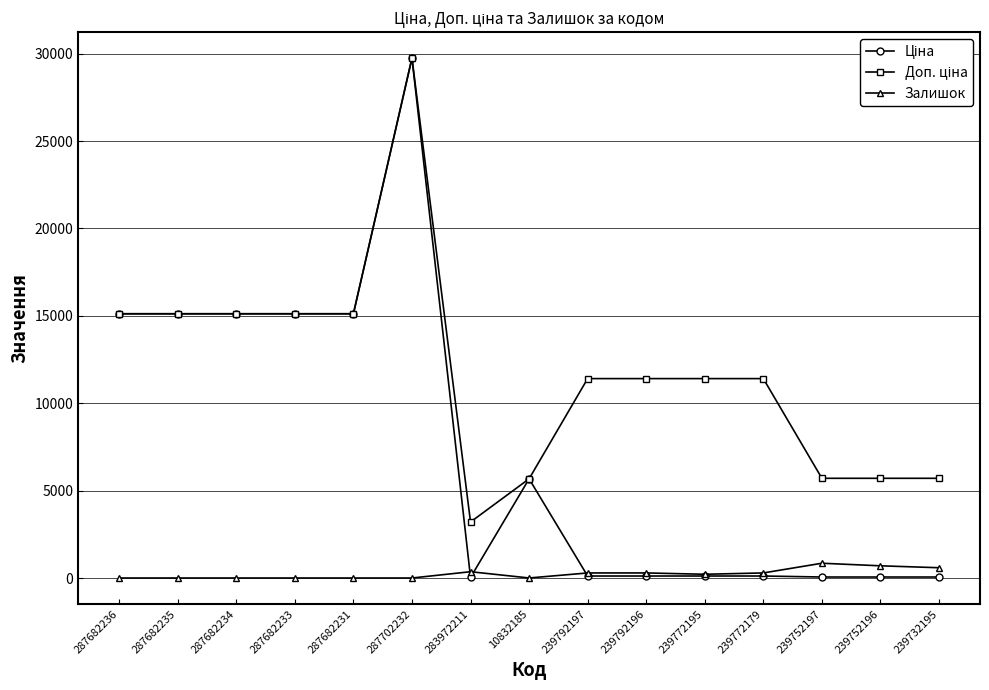

What is the sum of the Залишок values at 239772179 and 239772195?

504.0